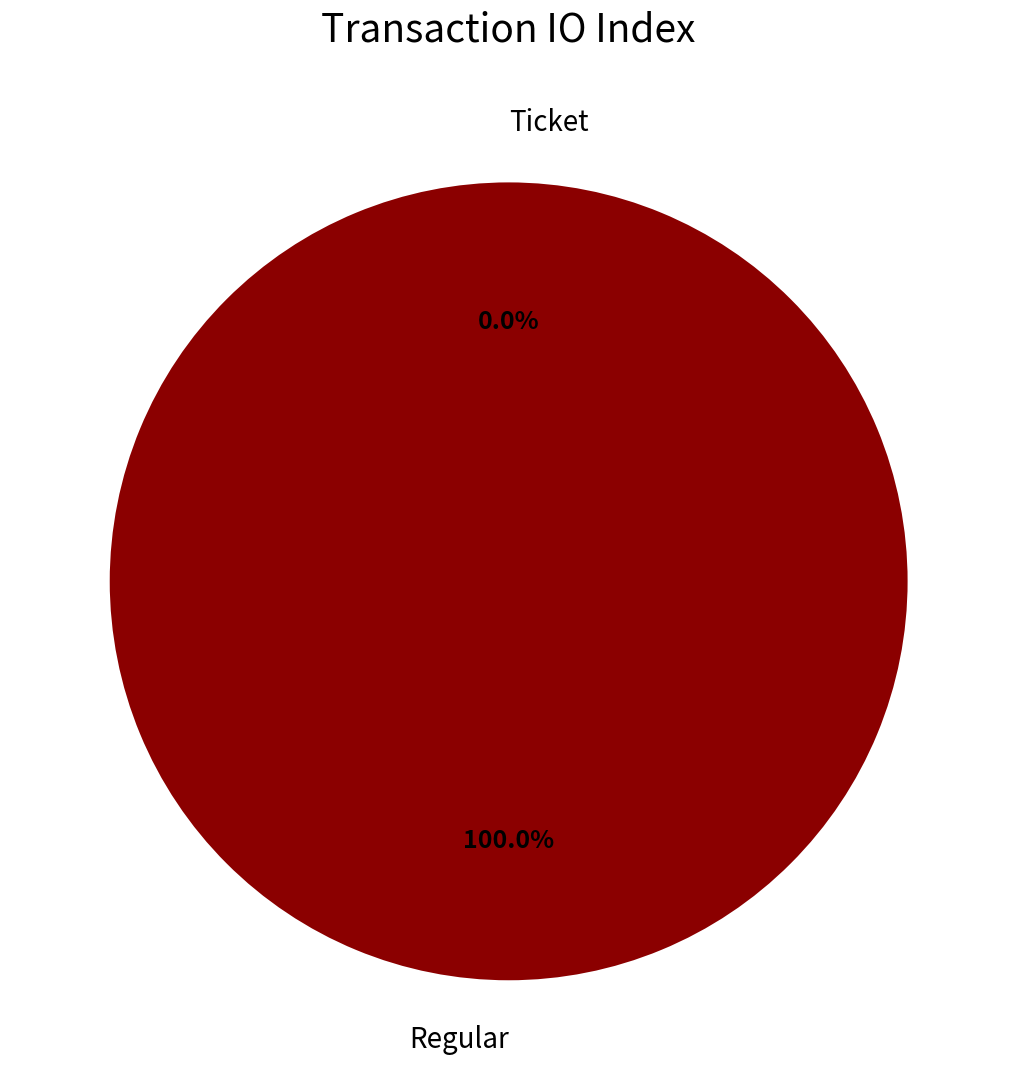

Which has a higher value, Regular or Ticket?

Regular